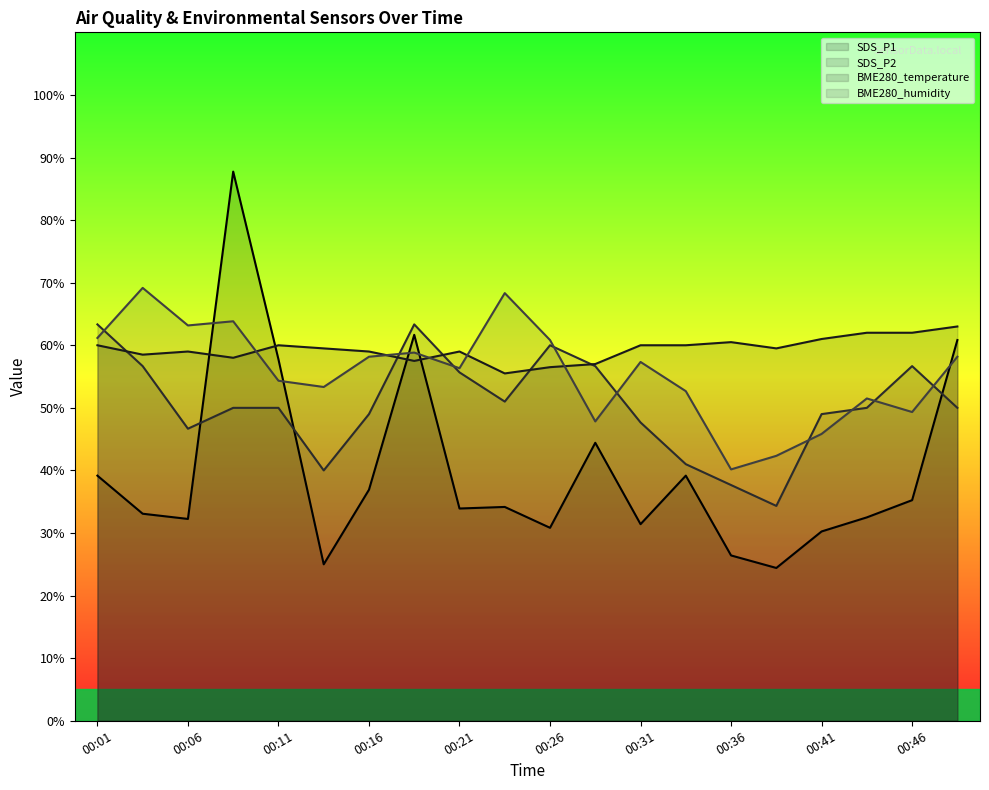

True or false: BME280_humidity has more than 0 interior local peaks.

True